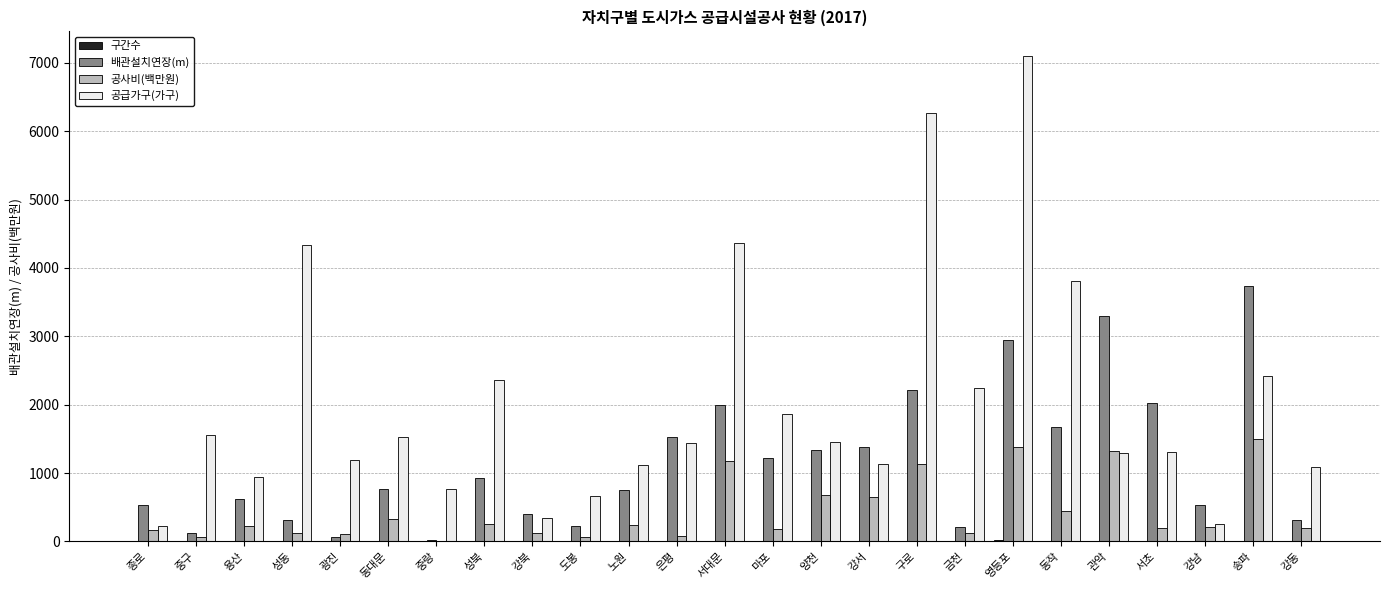

Which series has the largest range (max minus min)?

공급가구(가구)